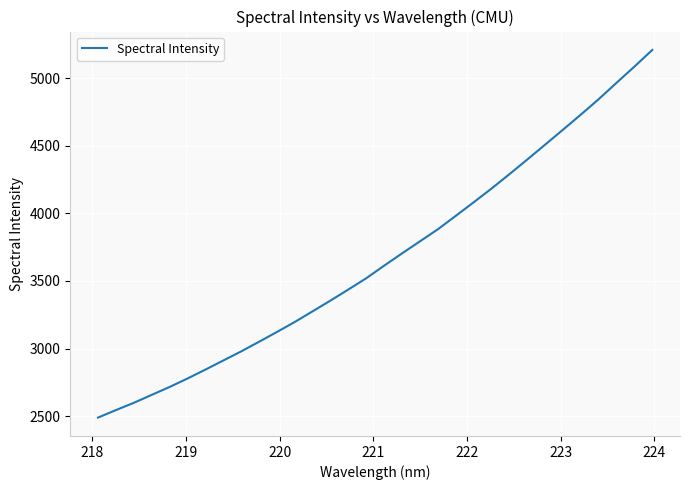

What is the greatest value displayed?

5207.5